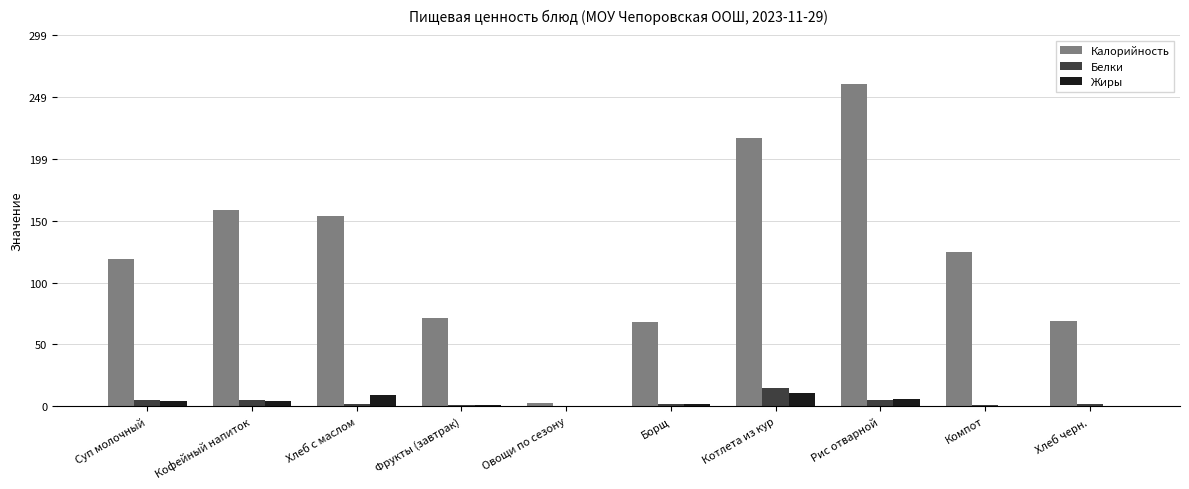

What is the total value across all series at Рис отварной?

271